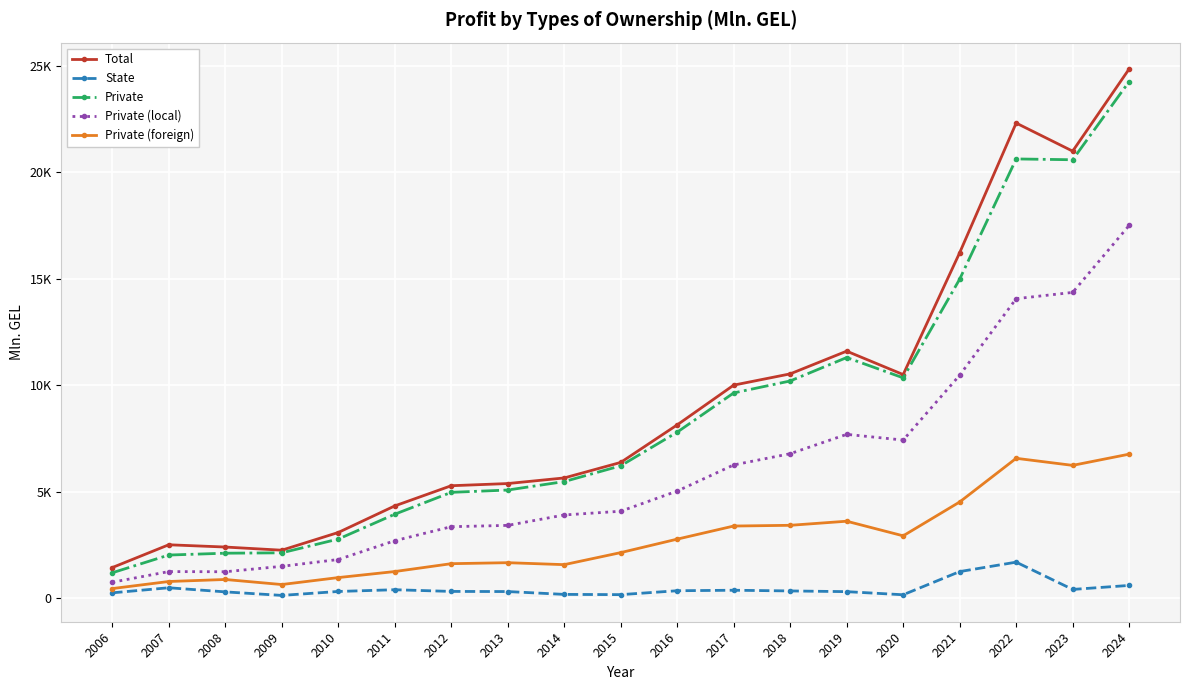

Which series changed the most between 2009 and 2019?

Total